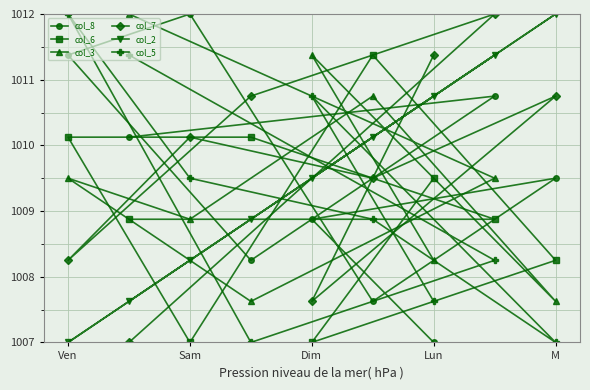

What are all the series names shown in the legend?

col_8, col_6, col_3, col_7, col_2, col_5